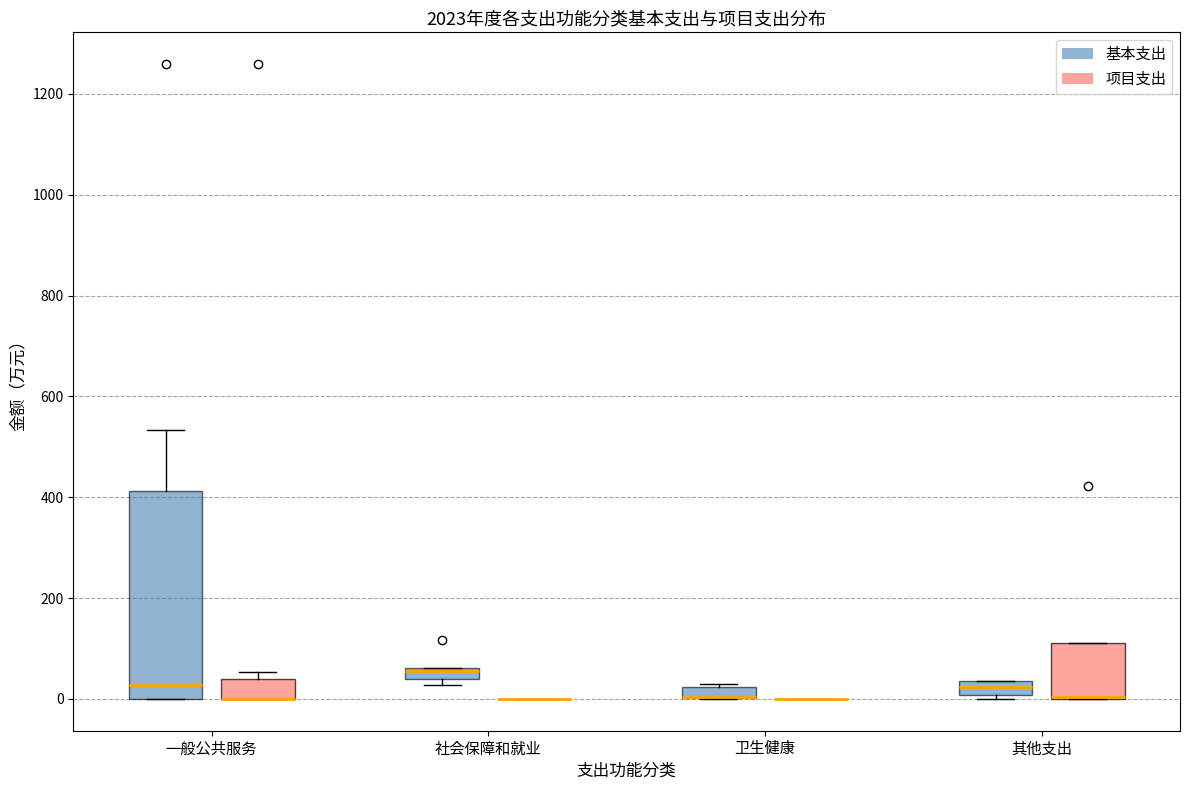

Which box is the tallest, from its lower edge to its upper edge?

一般公共服务 (基本支出)